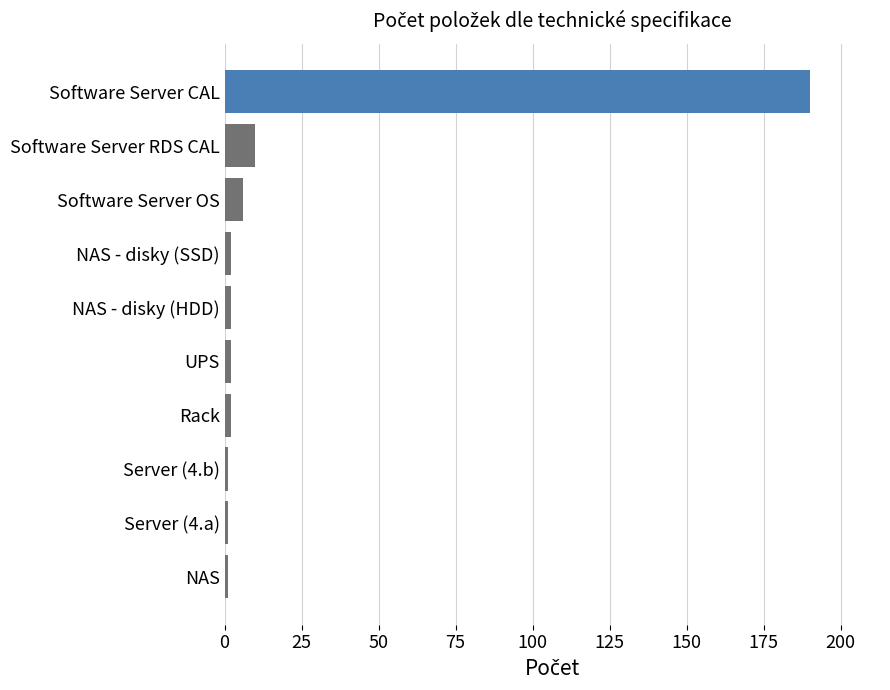

What is the greatest value displayed?

190